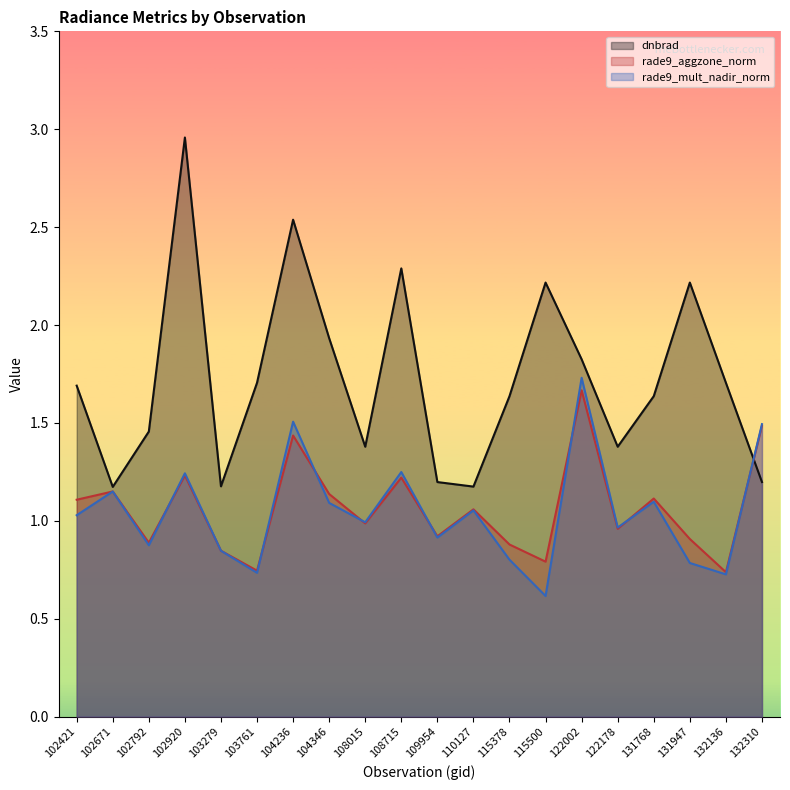

At which category does rade9_aggzone_norm reach its first local valley?

102792